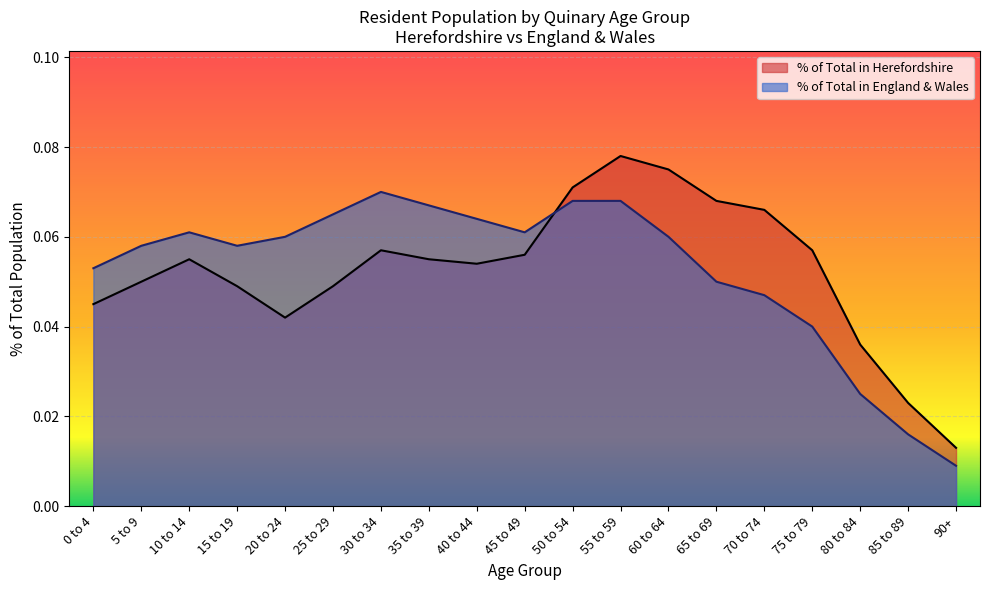

The Number in Herefordshire series shows 0.1 at 10 to 14. True or false?

False